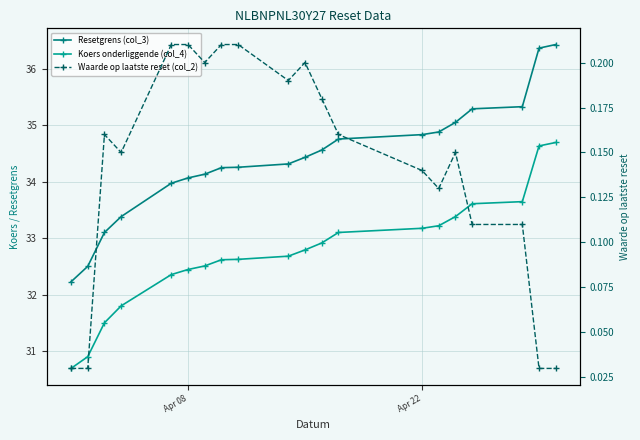

How many interior local valleys does the Waarde op laatste reset (col_2) series have?

4